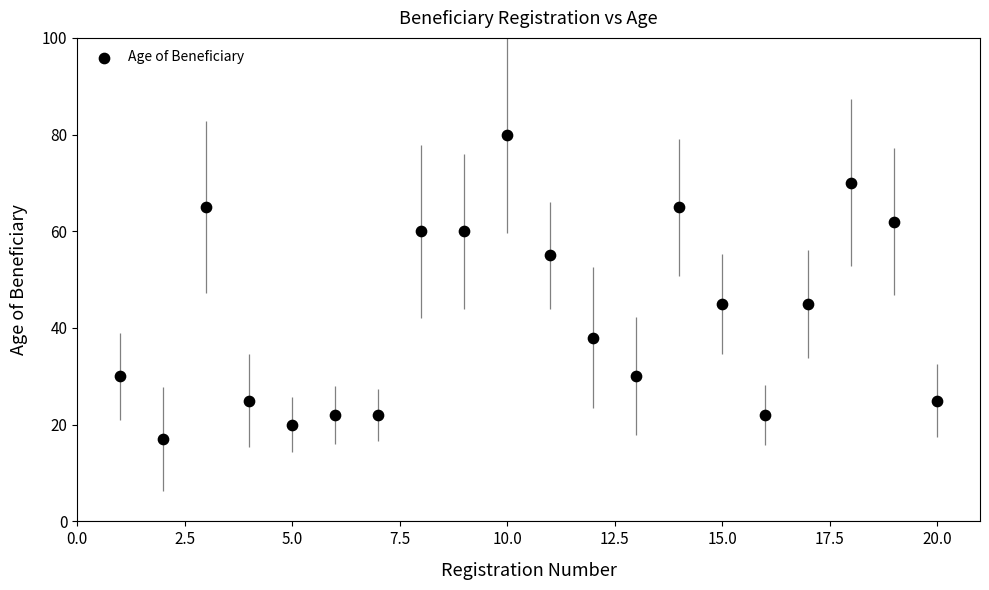

What is the range of X values (max minus min)?

19